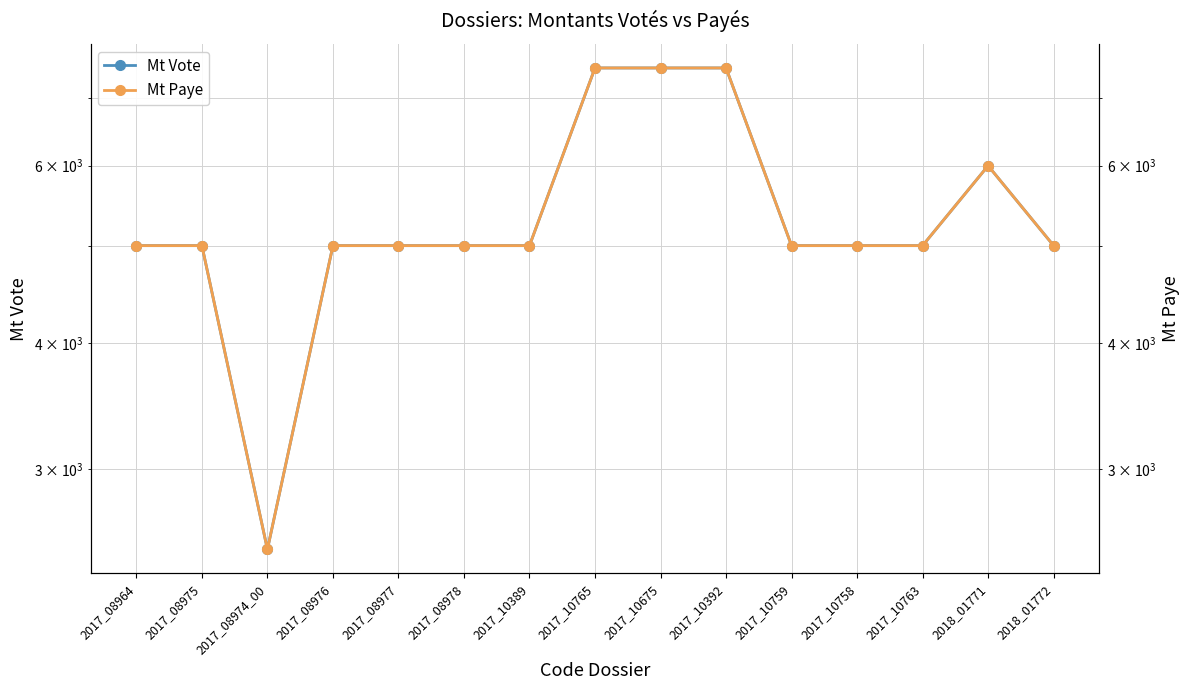

What is the value of the Mt Vote point at the 4th from the left?

5000